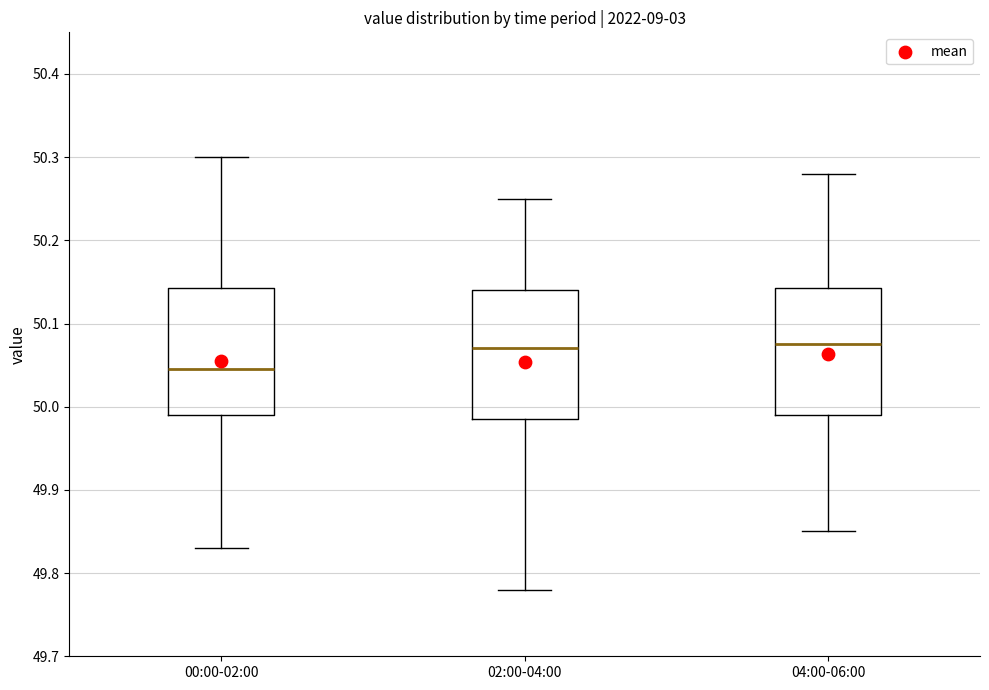

Where does the upper whisker of the box for 02:00-04:00 end on the y-axis? The values are not printed on the chart, so give them approximately, as read against the axis.

50.25